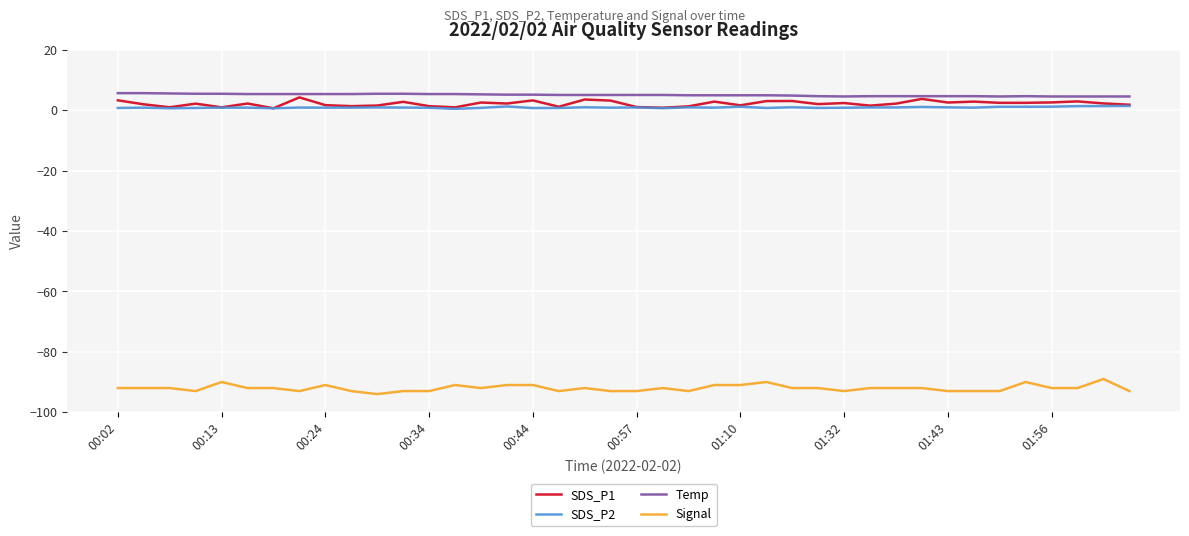

True or false: Signal and SDS_P2 cross at least once.

False